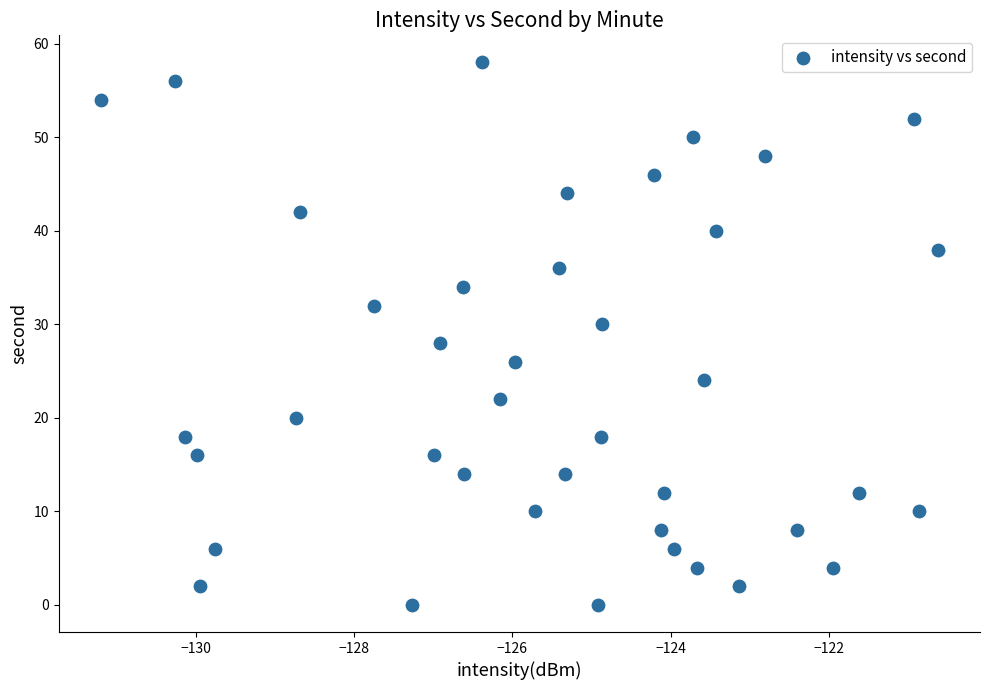

What is the range of Y values (max minus min)?

58